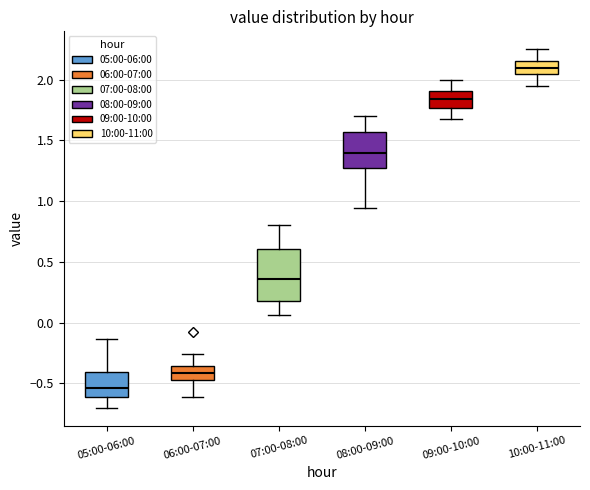

Reading left to right, transcribe this box plot: for each box, give where its median line is, the range the box spans, and where its two whiskers end, as read against the y-axis. The values are not printed on the chart, so give them approximately, as read against the axis.

05:00-06:00: median -0.55, box -0.60 to -0.40, whiskers -0.70 to -0.15
06:00-07:00: median -0.40, box -0.45 to -0.35, whiskers -0.60 to -0.25
07:00-08:00: median 0.35, box 0.20 to 0.60, whiskers 0.05 to 0.80
08:00-09:00: median 1.40, box 1.25 to 1.55, whiskers 0.95 to 1.70
09:00-10:00: median 1.85, box 1.75 to 1.90, whiskers 1.70 to 2.00
10:00-11:00: median 2.10, box 2.05 to 2.15, whiskers 1.95 to 2.25